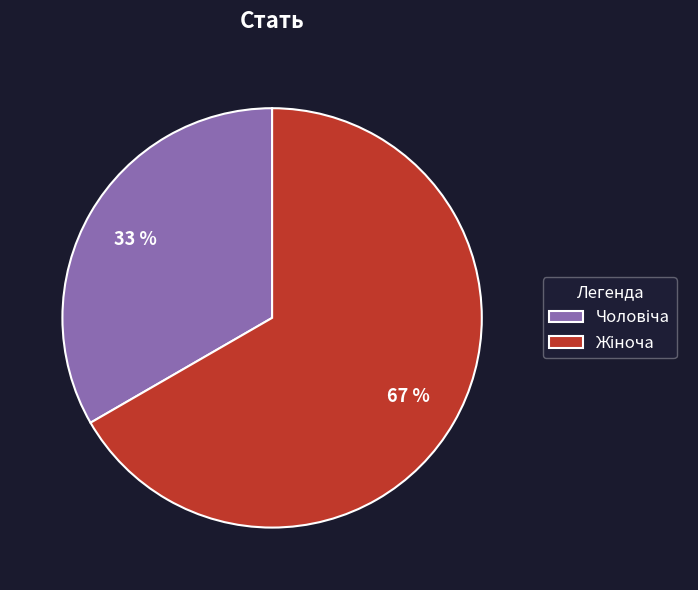

To the nearest percent, what is the average slice percentage?

50%